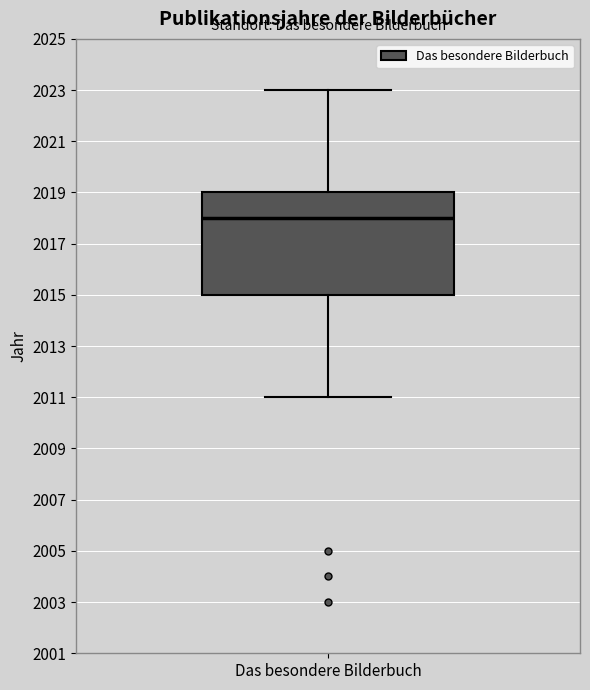

Where is the upper edge of the box for Das besondere Bilderbuch on the y-axis? The values are not printed on the chart, so give them approximately, as read against the axis.

2019